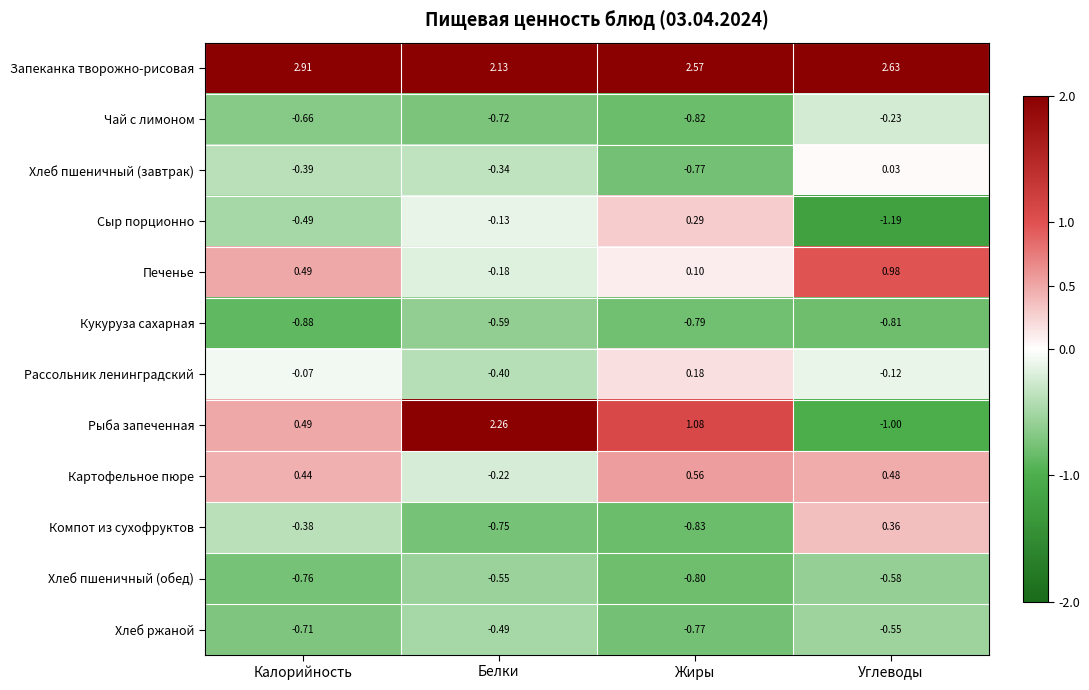

Which series has the widest spread of values?

Рыба запеченная